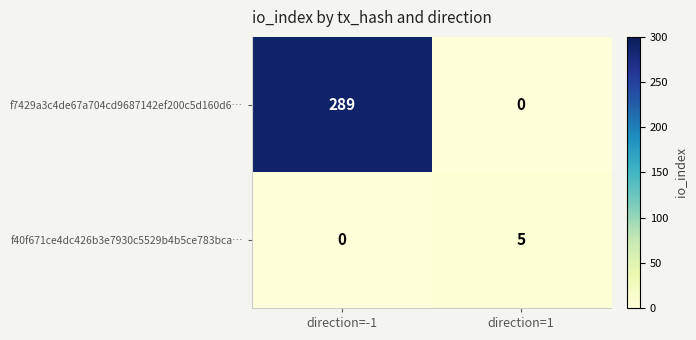

What is the total value across all series at direction=1?

5